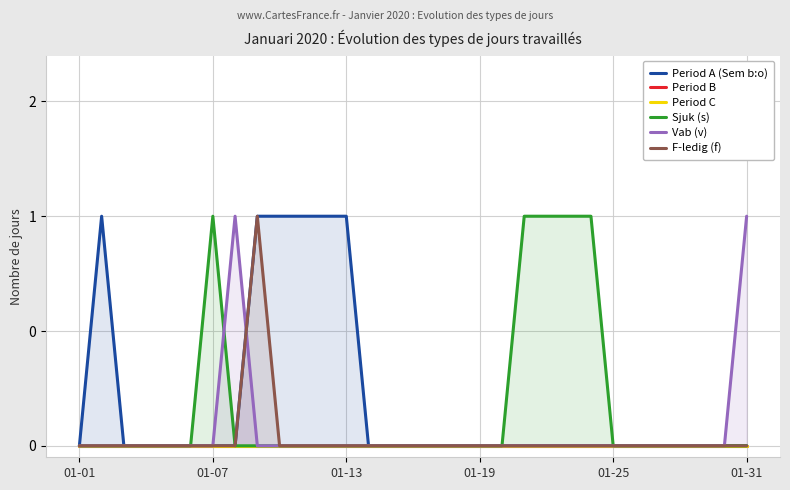

Which has a higher value, 22 or 01-19?

22